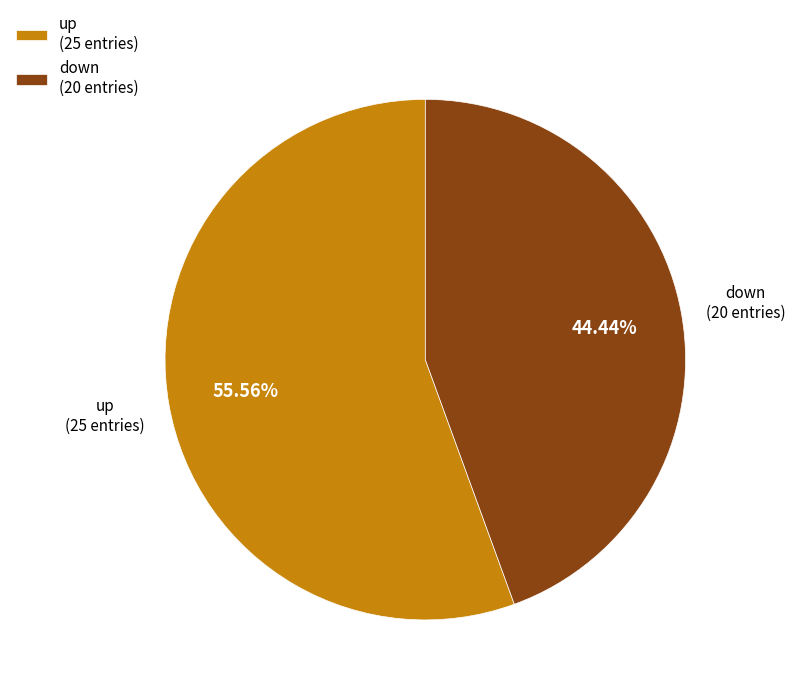

What percentage is the up slice, to the nearest percent?

56%